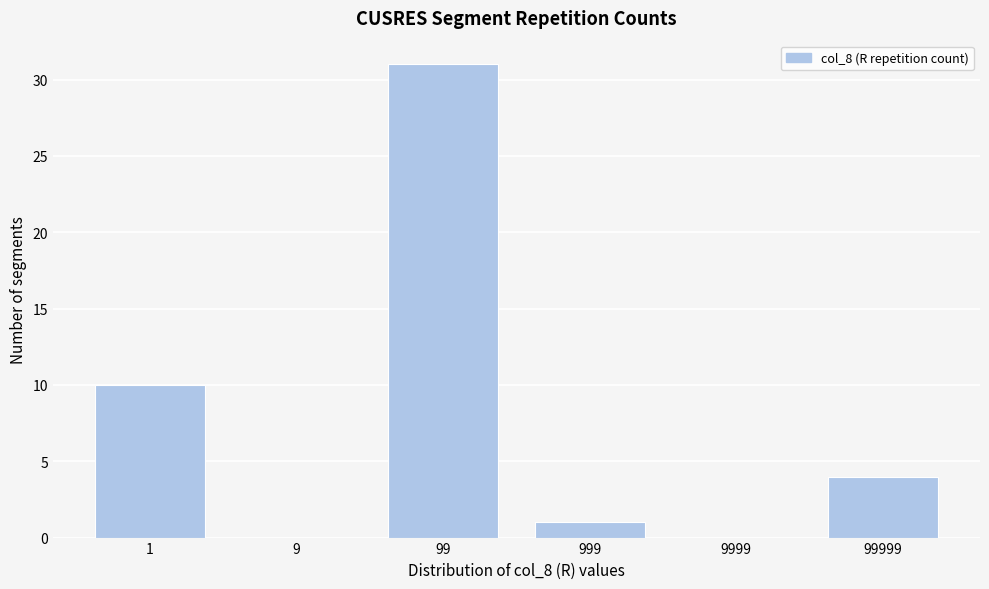

Reading right to left, extract all data points from this chart.

99999=4	9999=0	999=1	99=31	9=0	1=10